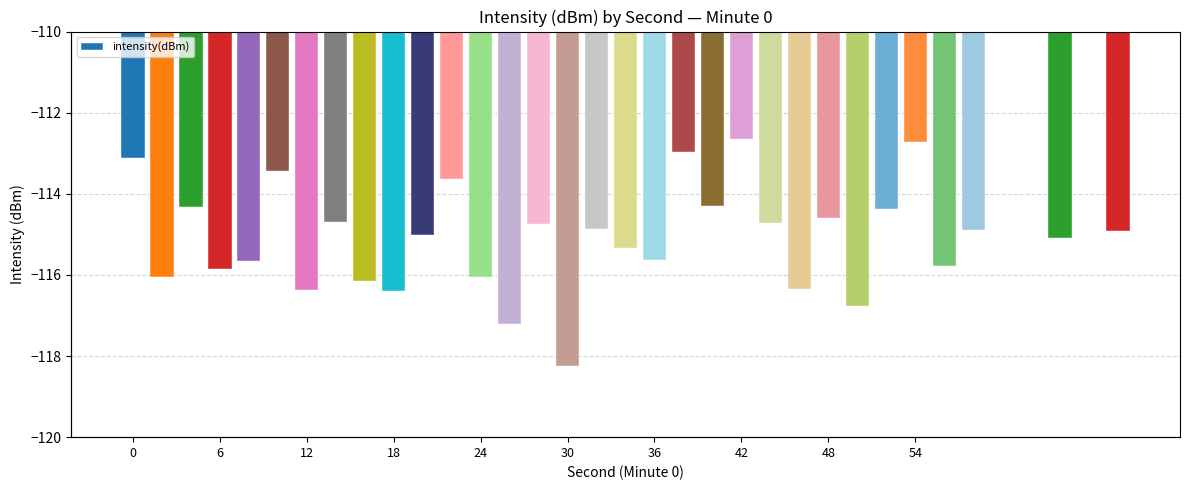

What is the change in value from 5 to 10?

-1.6